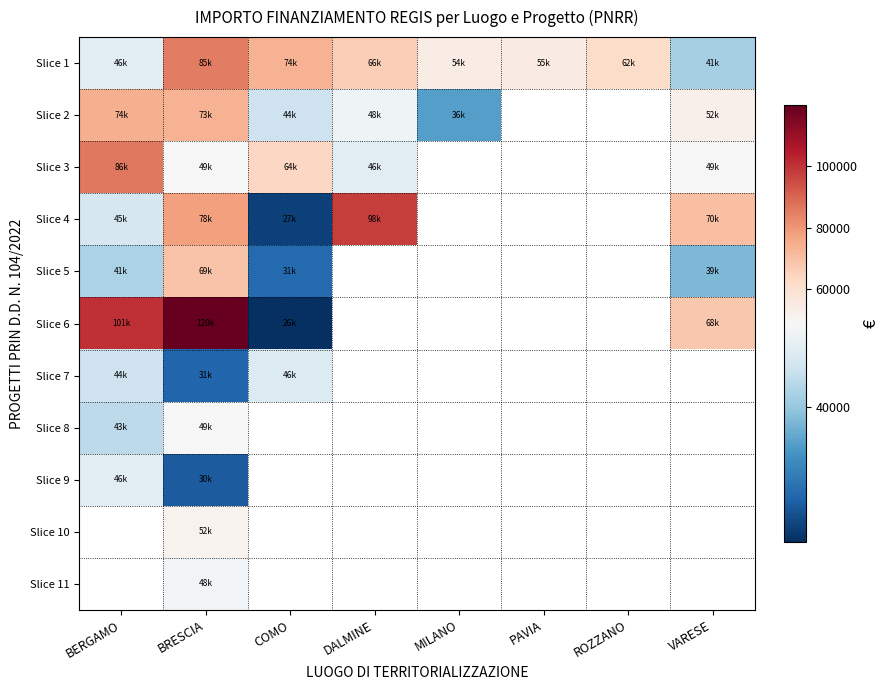

The value of Slice 4 at BERGAMO is 77908.0. True or false?

False